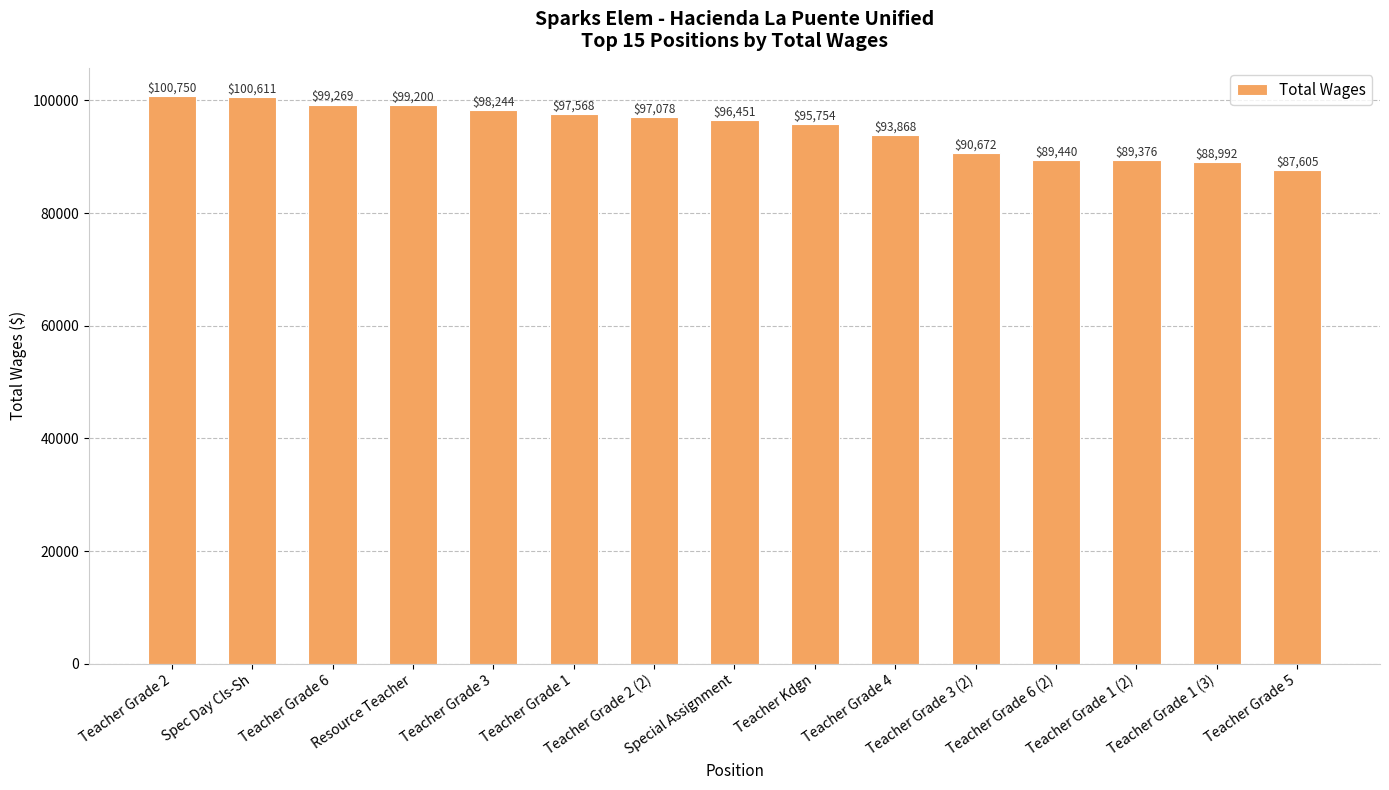

Rank the categories by value from highest to lowest.

Teacher Grade 2, Spec Day Cls-Sh, Teacher Grade 6, Resource Teacher, Teacher Grade 3, Teacher Grade 1, Teacher Grade 2 (2), Special Assignment, Teacher Kdgn, Teacher Grade 4, Teacher Grade 3 (2), Teacher Grade 6 (2), Teacher Grade 1 (2), Teacher Grade 1 (3), Teacher Grade 5